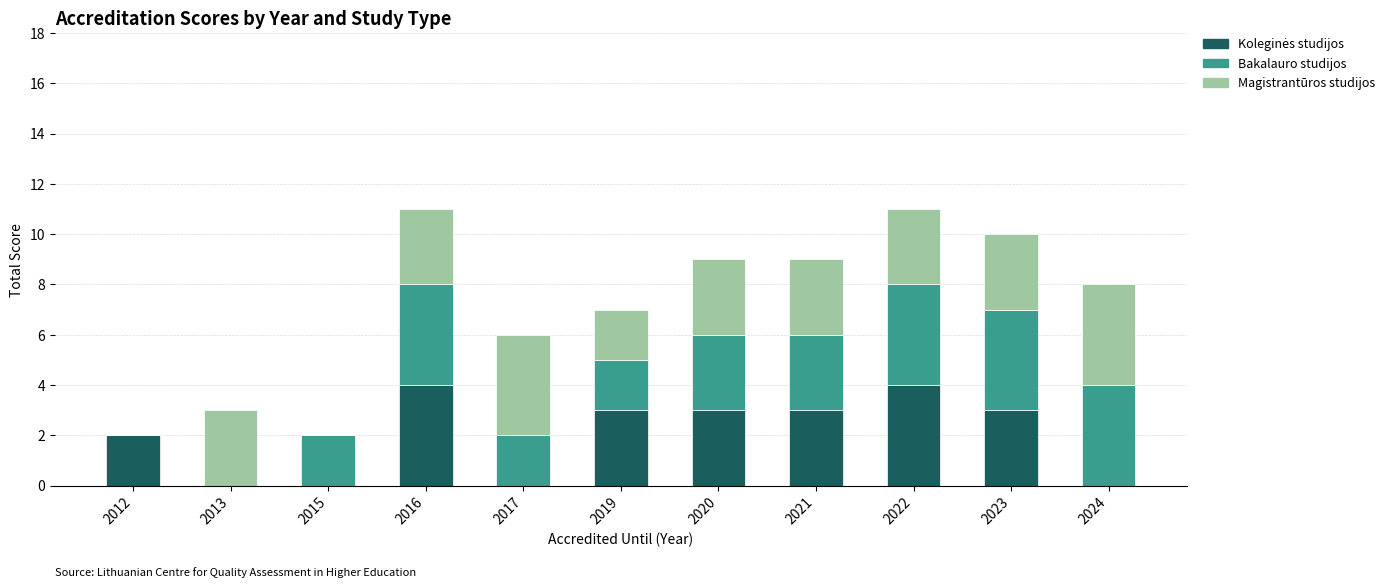

What is the total value across all series at 2022?

11